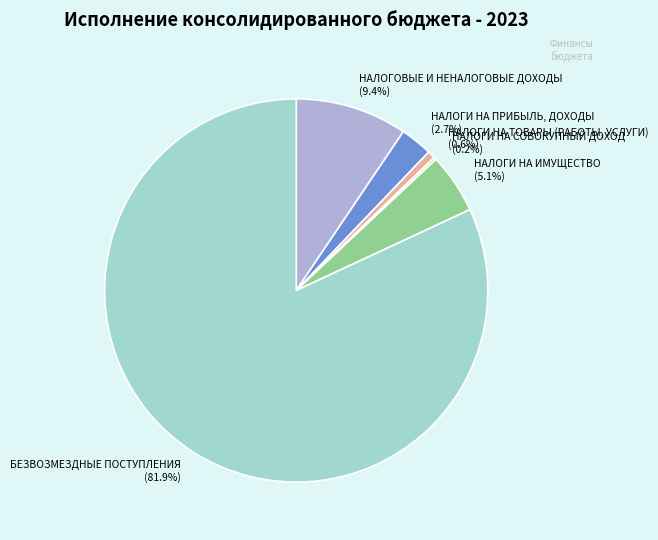

Is there a majority slice in this chart?

Yes